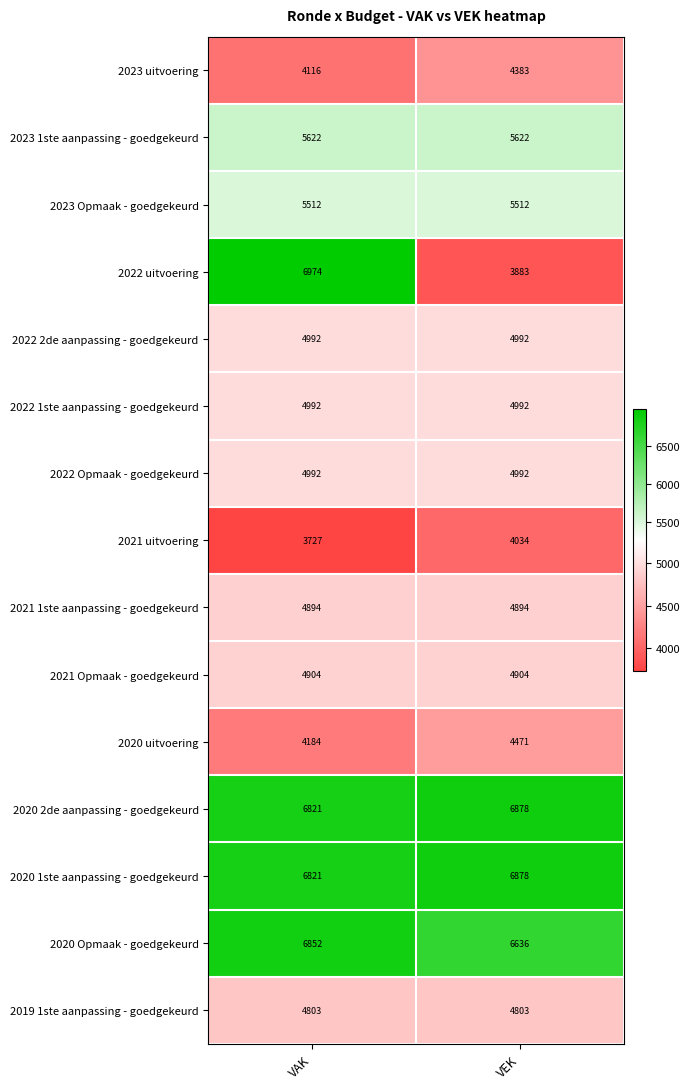

What is the greatest value displayed?

6974